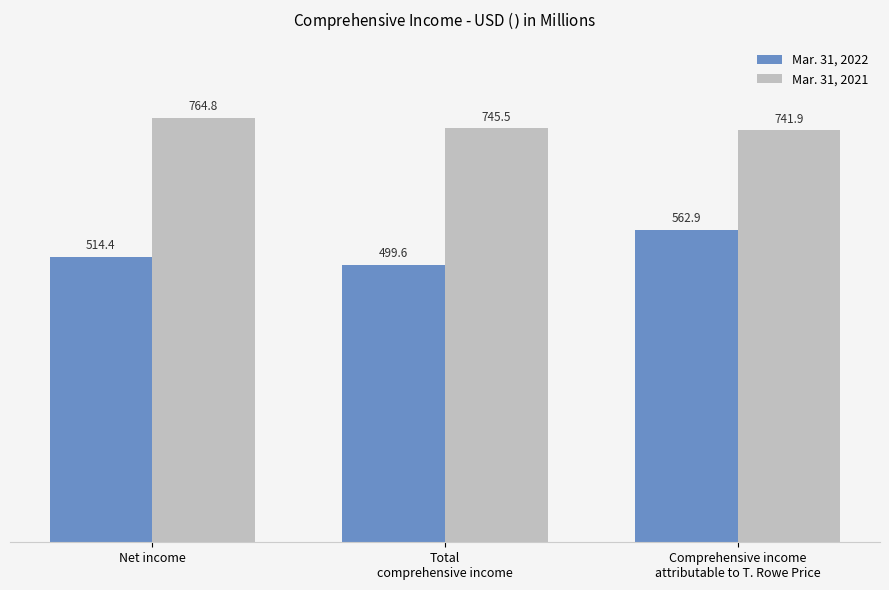

What is the label of the 1st bar from the right?

Comprehensive income
attributable to T. Rowe Price